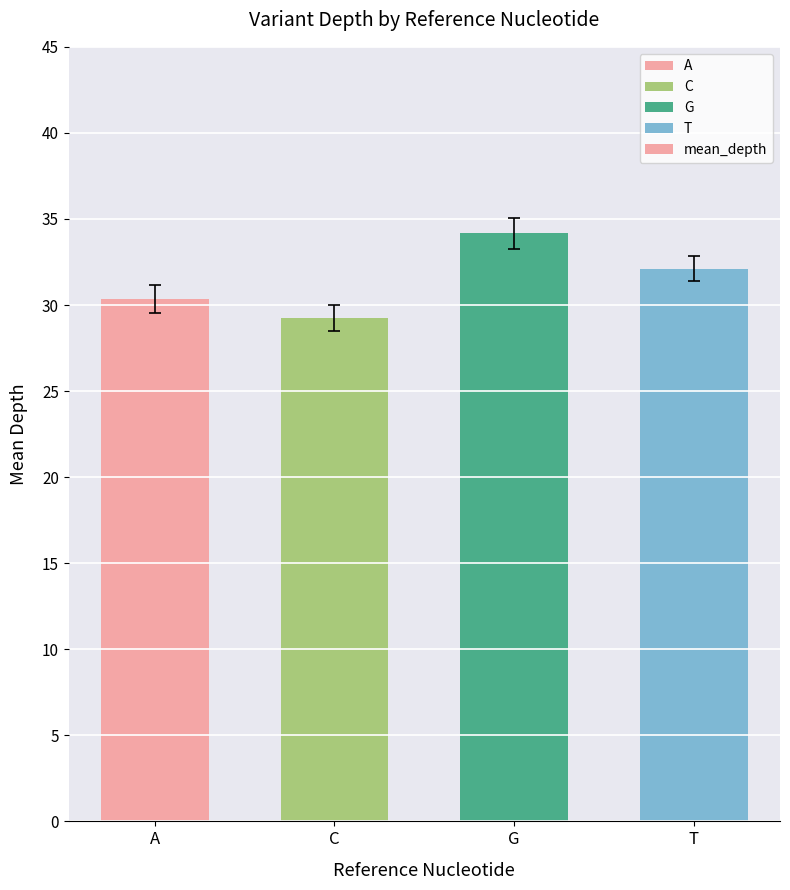

Reading left to right, extract all data points from this chart.

A=30.4	C=29.2	G=34.2	T=32.1